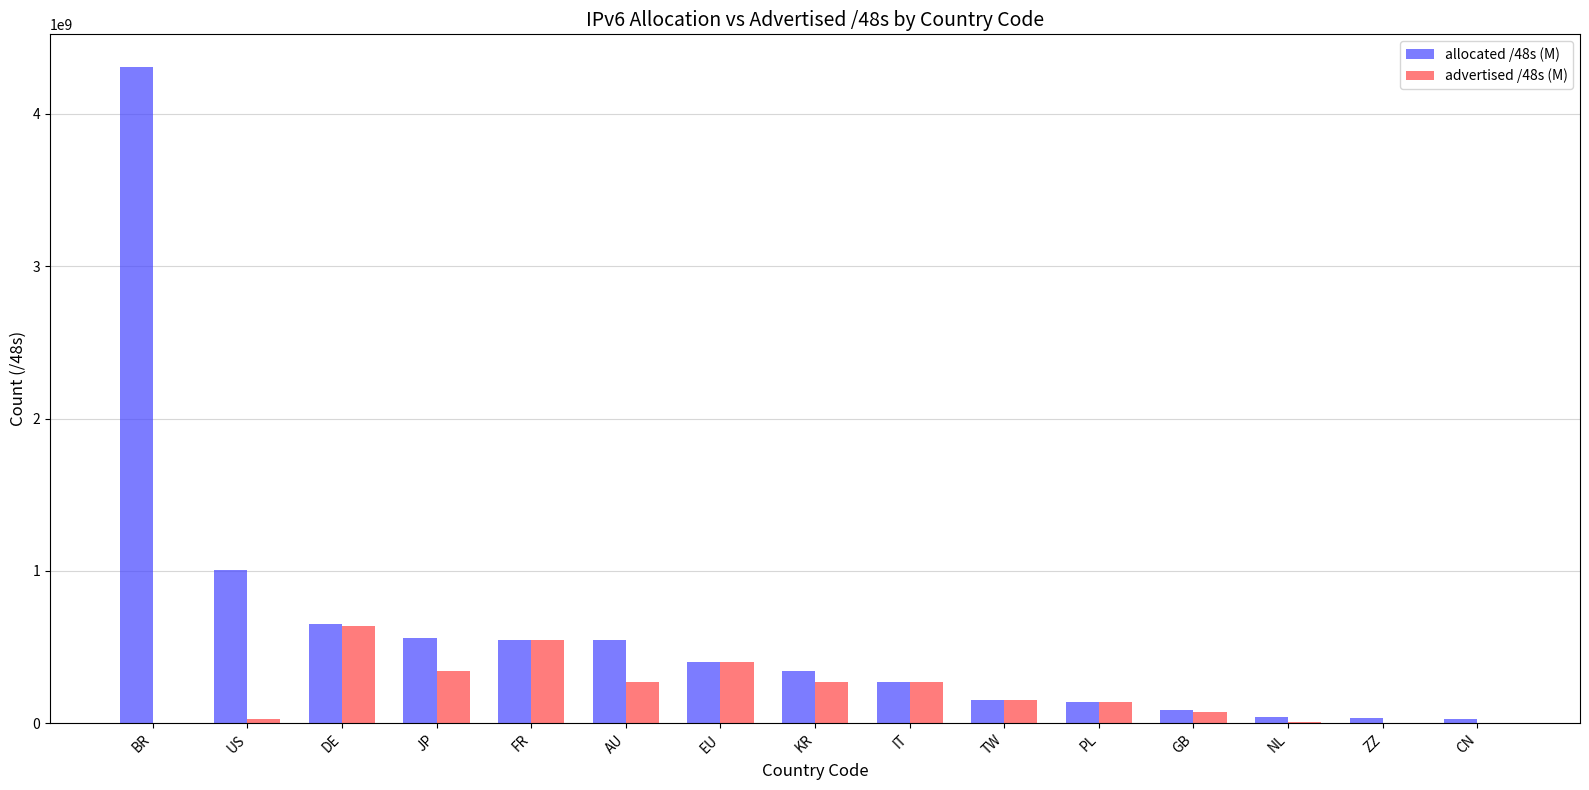

At which label does allocated /48s (M) first exceed 341245953?

BR